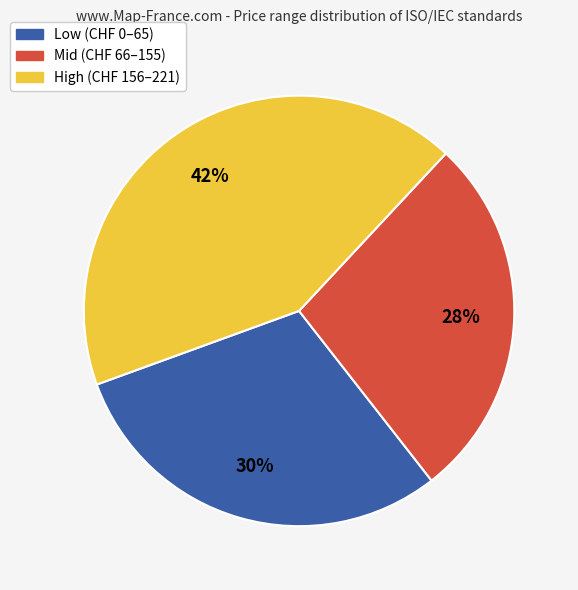

How many segments does this pie chart have?

3